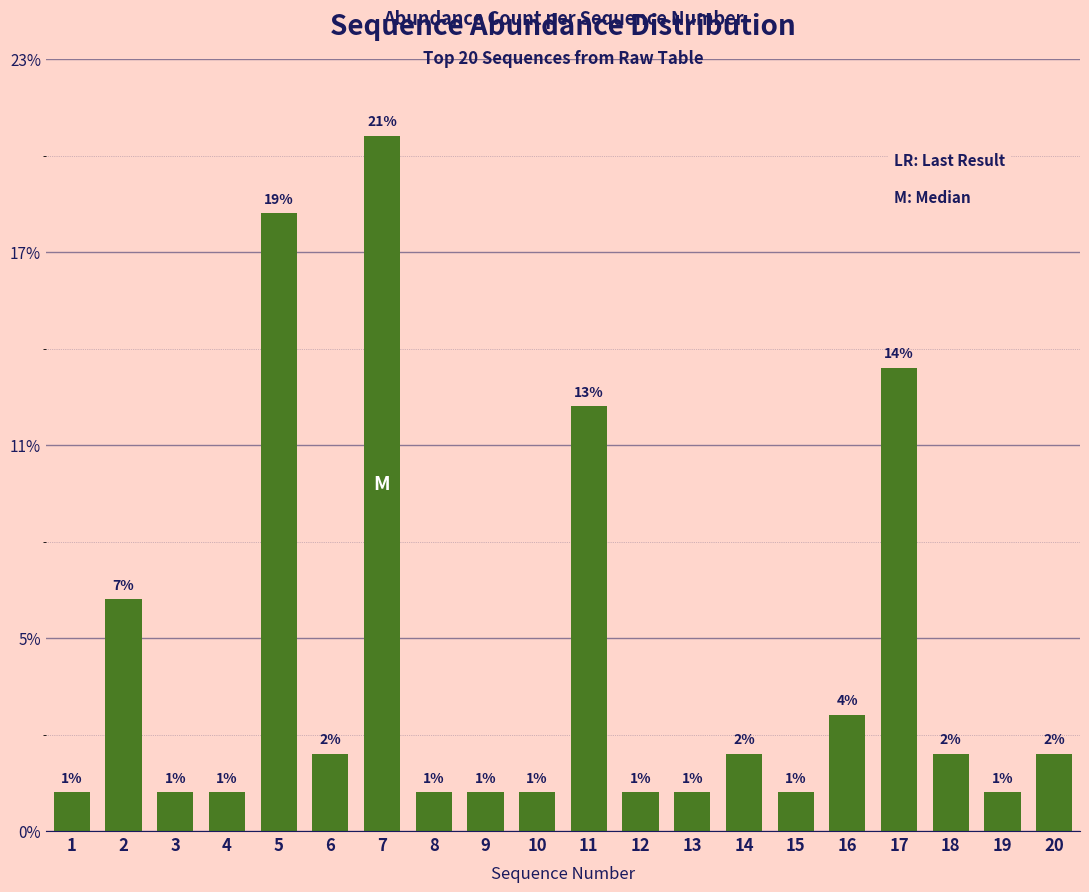

Which label corresponds to the smallest value in the chart?

1